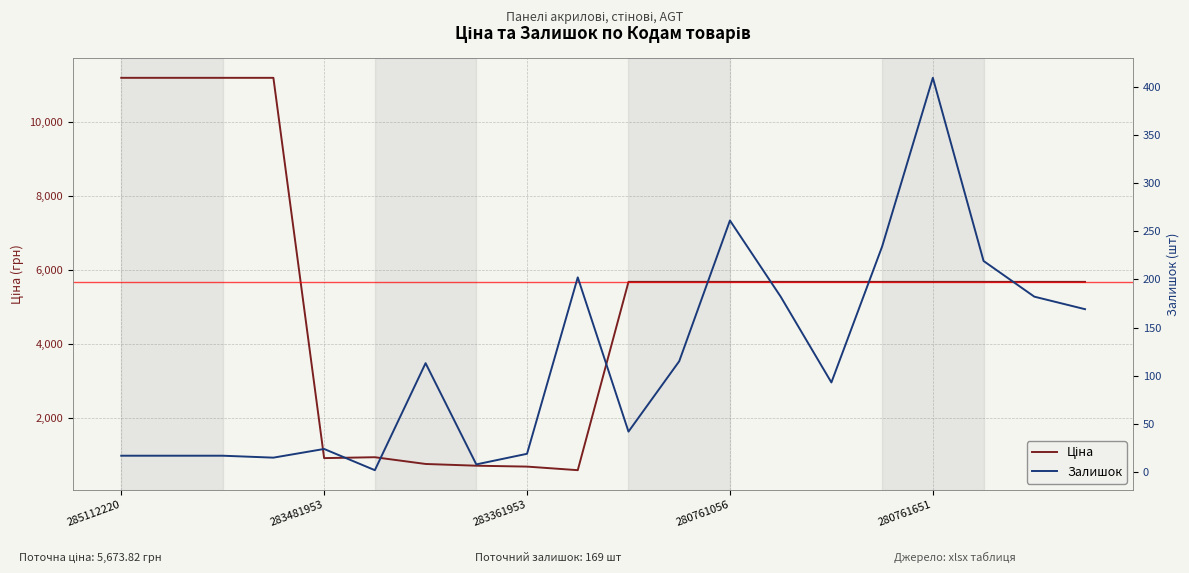

At how many categories does at least one series exceed 1734?

14